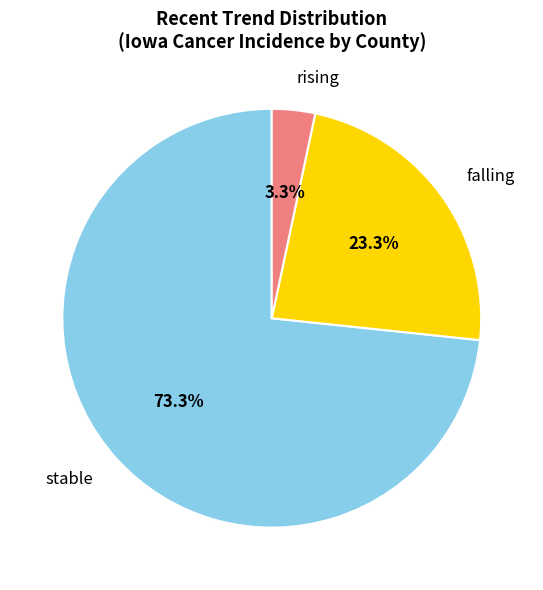

Rank the categories by value from highest to lowest.

stable, falling, rising